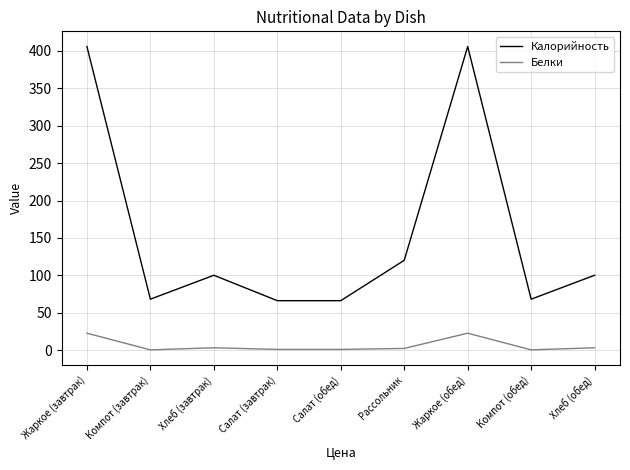

True or false: Калорийность has more than 2 points higher than both neighbors.

False